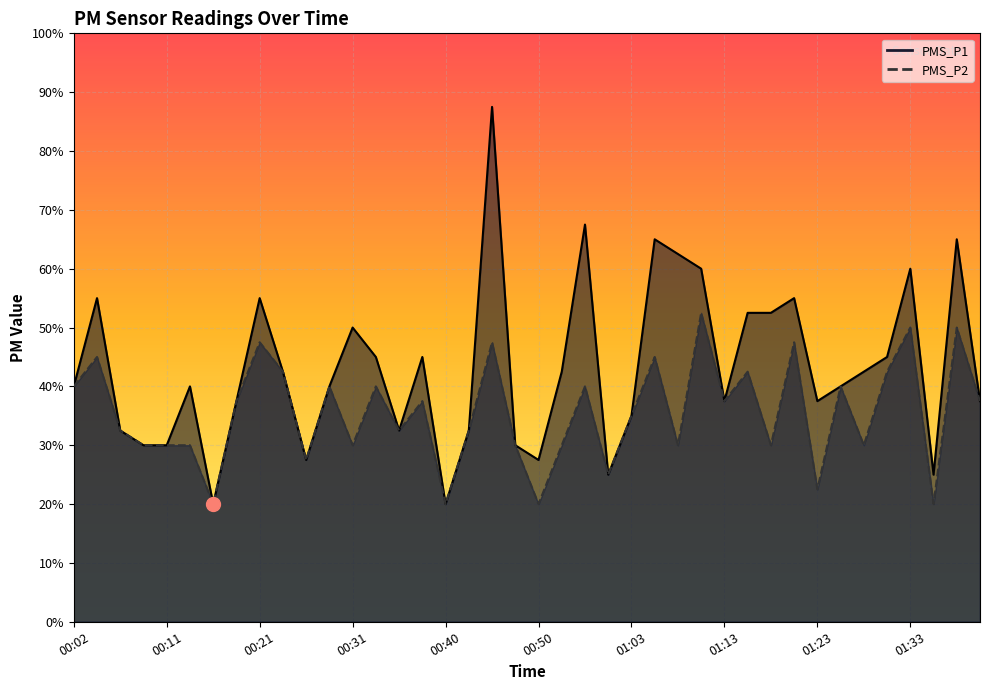

Which category has the highest value in the PMS_P2 series?

01:10